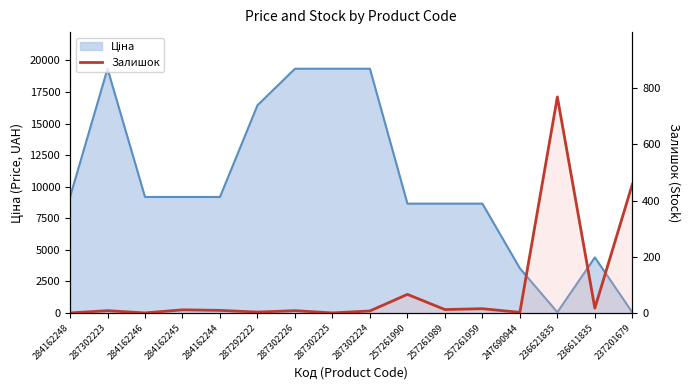

Where is the data nearest to the value 384?

237201679